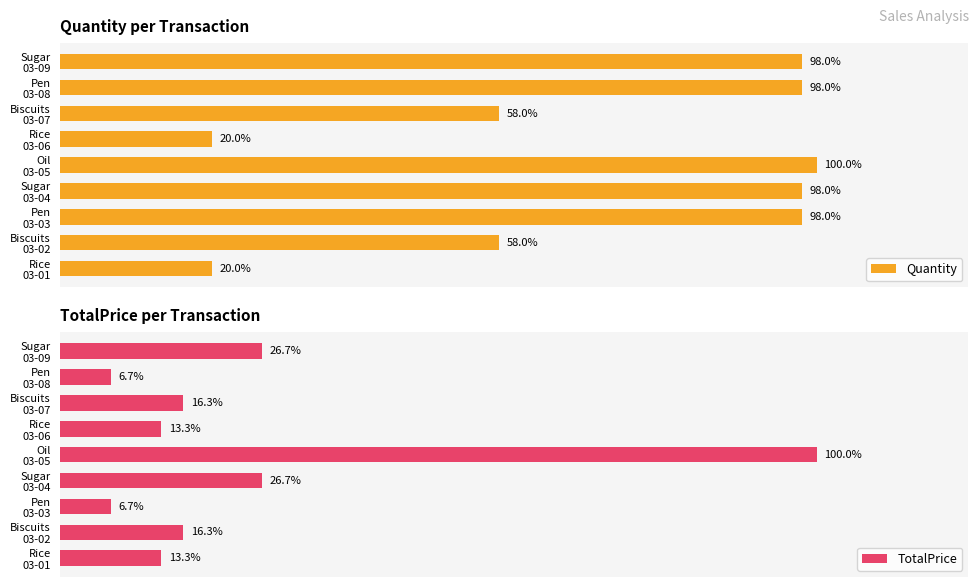

Rank the series by their average value, from lowest to highest.

TotalPrice, Quantity